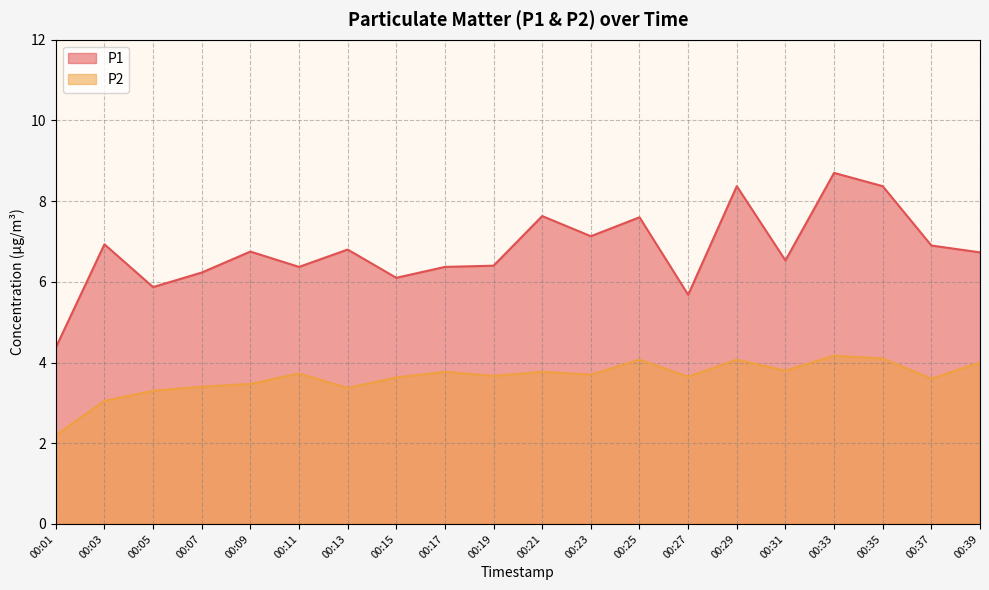

List the labels in order of P1 value, largest first.

00:33, 00:29, 00:35, 00:21, 00:25, 00:23, 00:03, 00:37, 00:13, 00:09, 00:39, 00:31, 00:19, 00:11, 00:17, 00:07, 00:15, 00:05, 00:27, 00:01